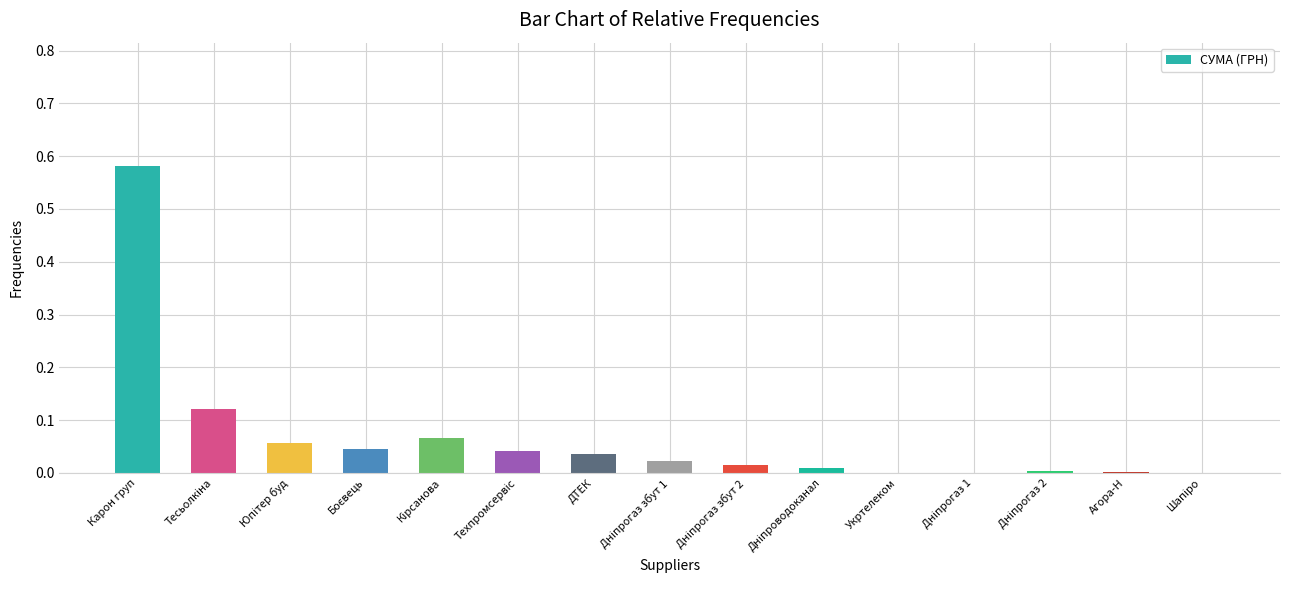

Between Карон груп and Укртелеком, which is larger?

Карон груп